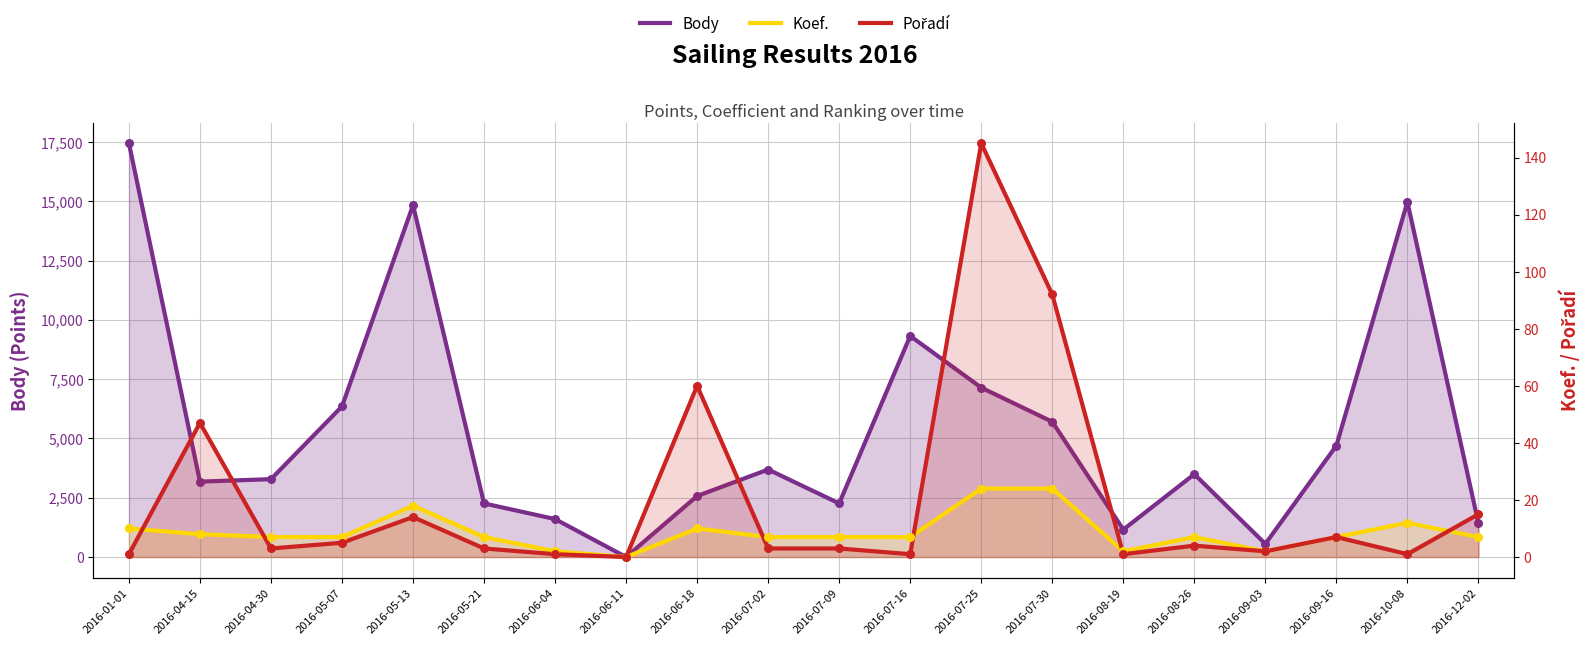

What is the total value across all series at 2016-07-16?

9328